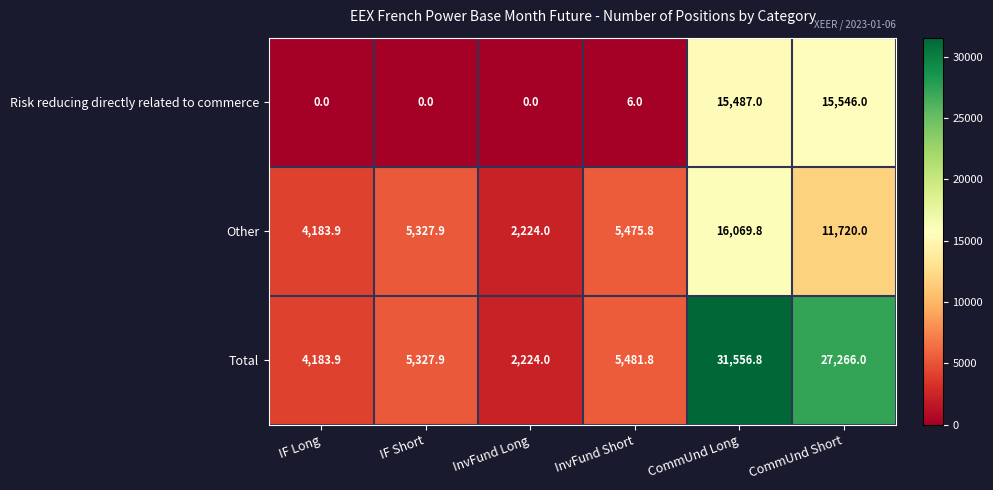

True or false: Other has a value of 4183.9 at IF Long.

True